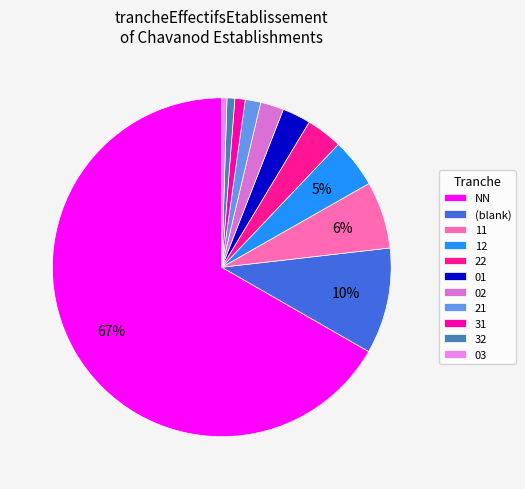

What percentage do 32 and 02 together represent?

2.9%